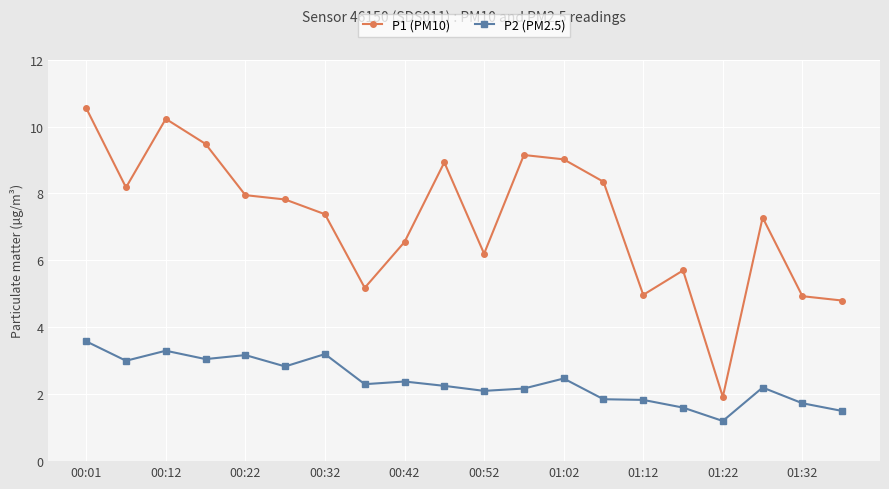

What is the maximum value for P2 (PM2.5)?

3.6